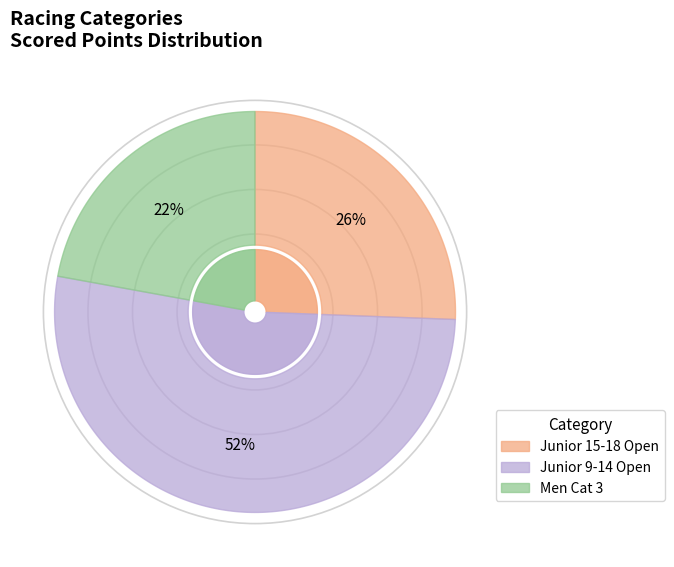

The Men Cat 3 slice represents 38% of the pie. True or false?

False